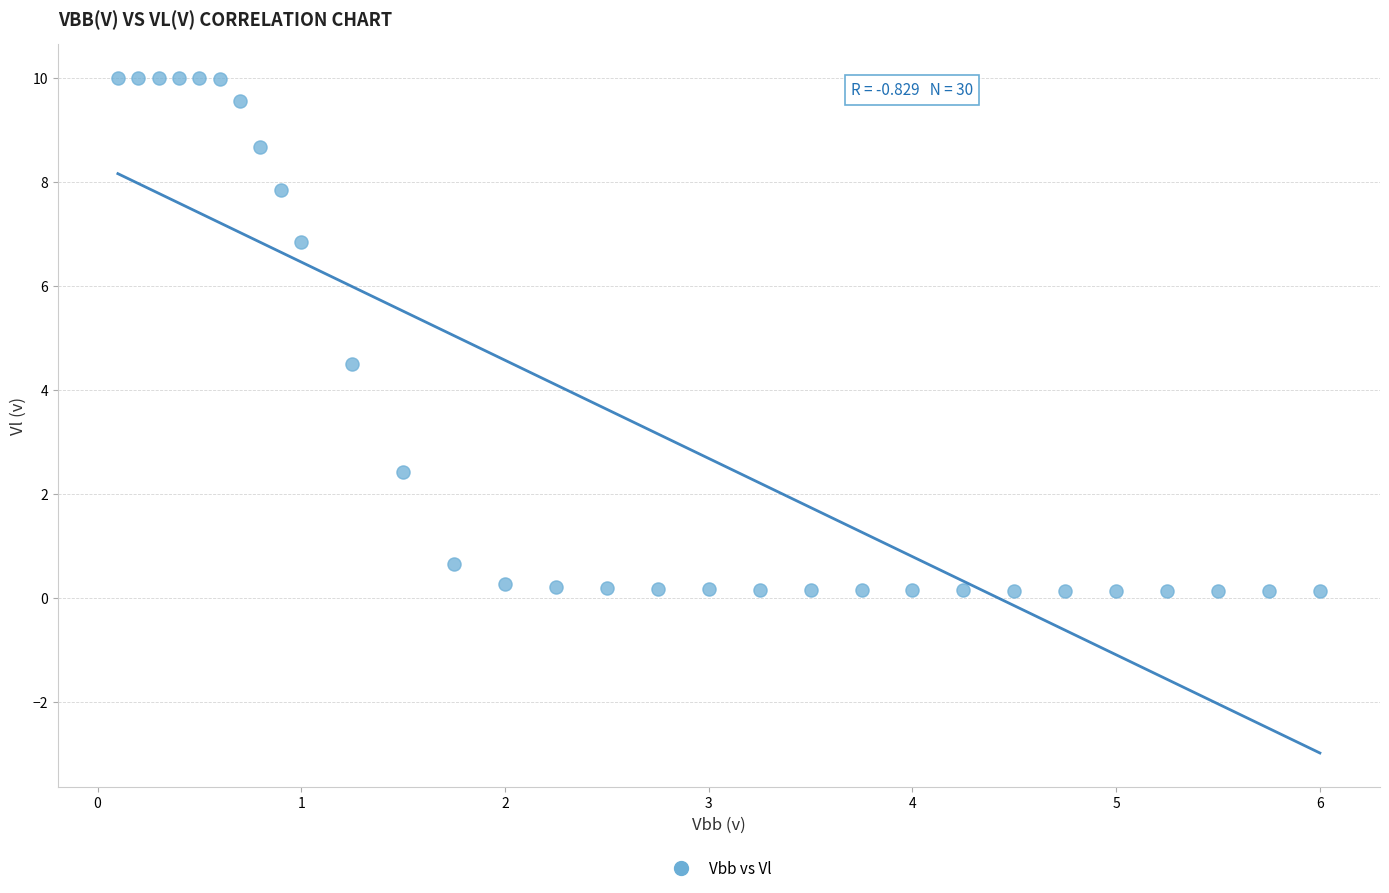

What is the range of X values (max minus min)?

5.9